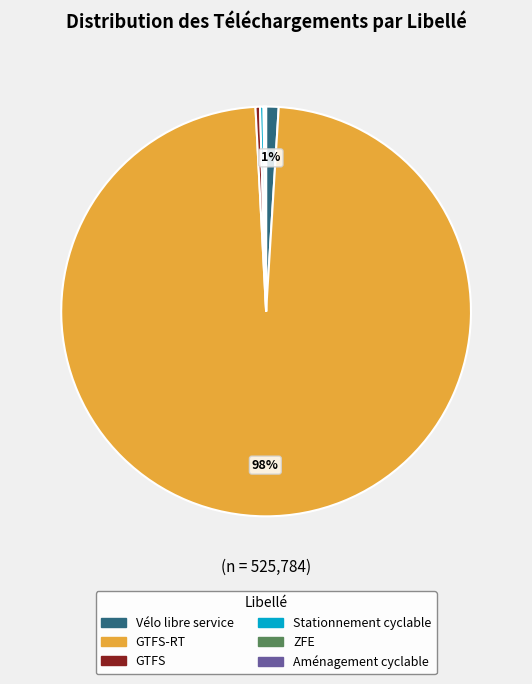

Is there a majority slice in this chart?

Yes